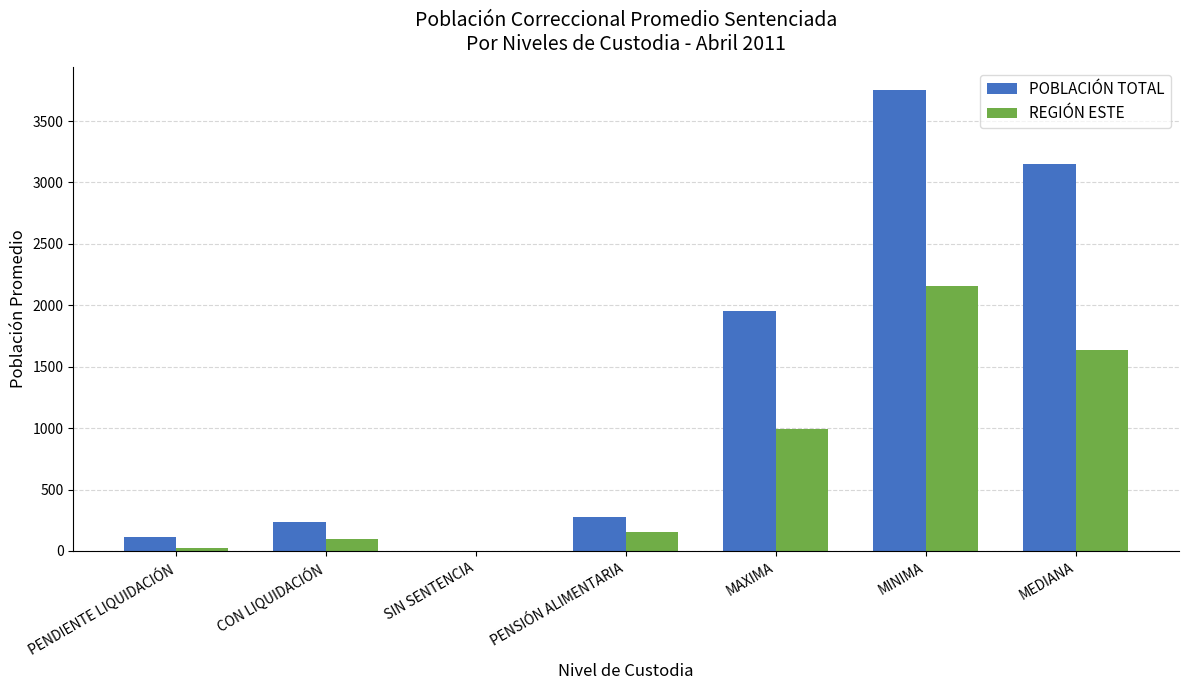

How many groups of bars are there?

7